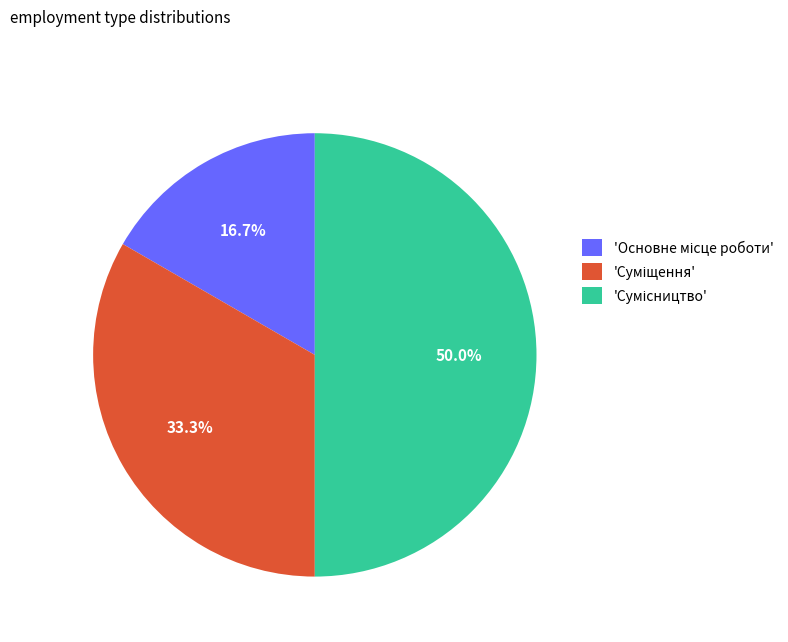

Which category has the biggest portion of the pie?

Сумісництво